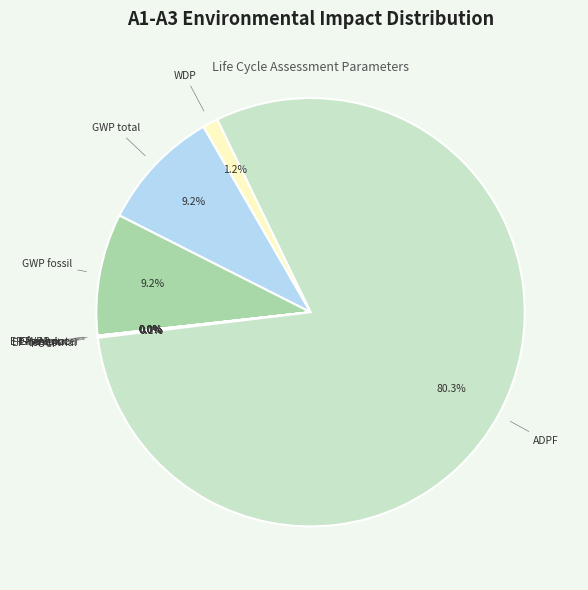

To the nearest percent, what percentage of the pie is ADPF?

80%